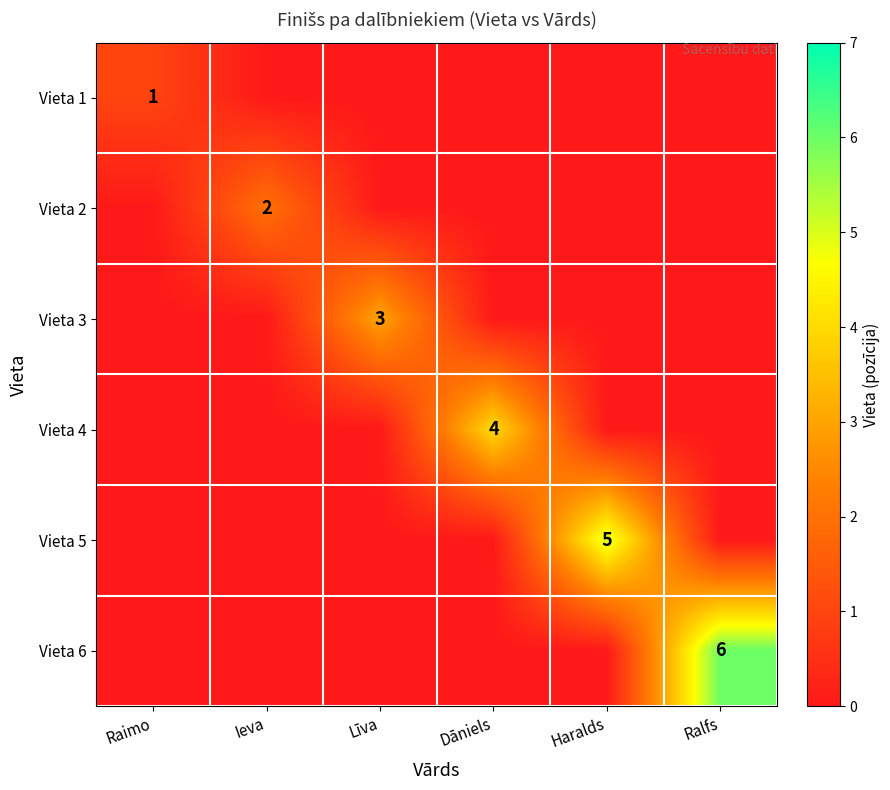

The Vieta 2 series shows 2 at Ieva. True or false?

True